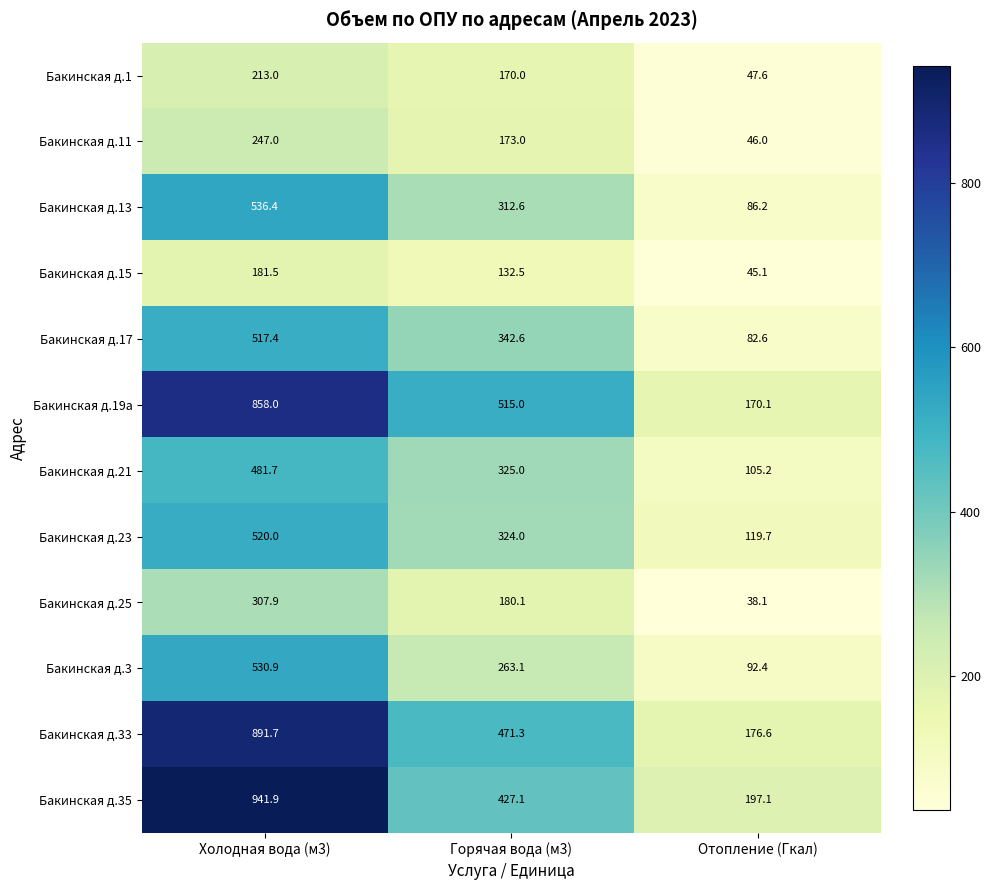

What is the difference between the Бакинская д.25 values at Отопление (Гкал) and Холодная вода (м3)?

269.8